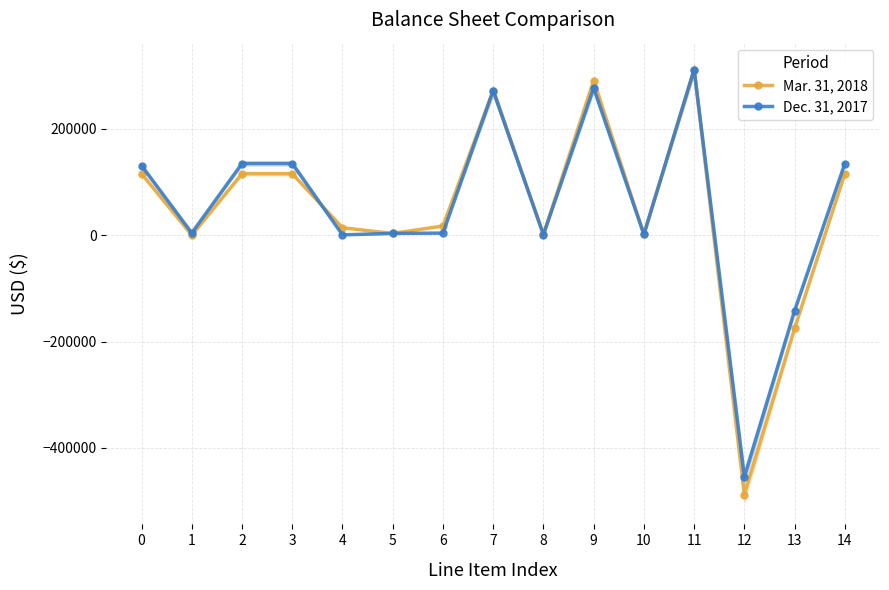

At which category is the sum across all series the highest?

11